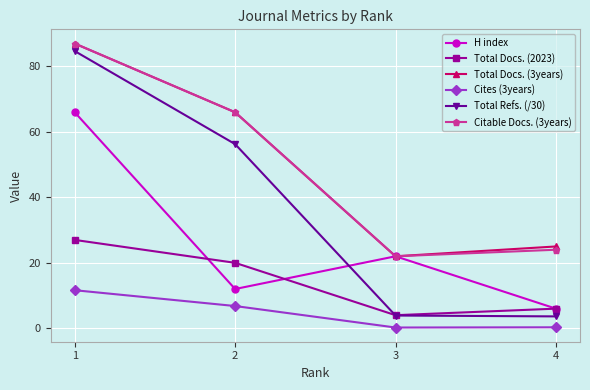

What value does the Citable Docs. (3years) series have at 1?

87.0